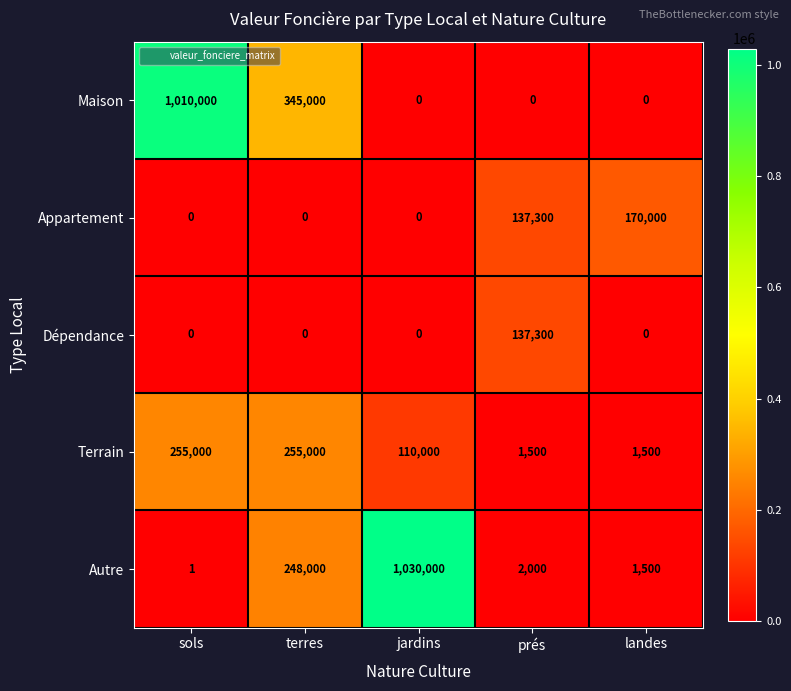

Is it true that Appartement equals -104552 at jardins?

False